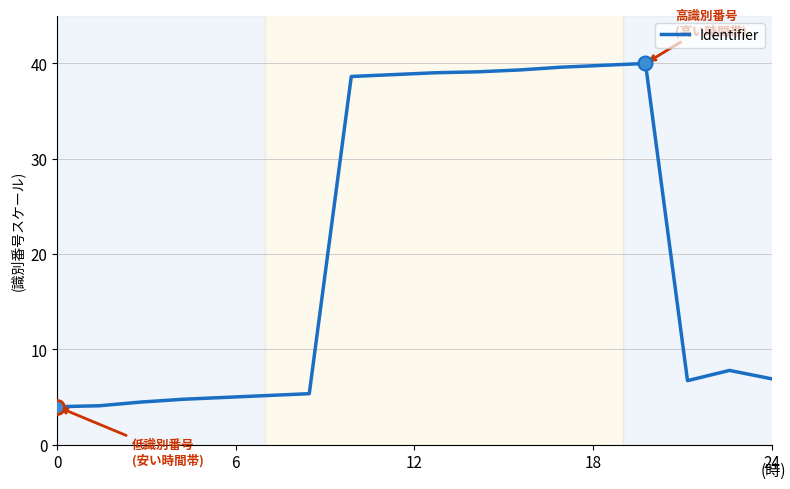

What is the smallest value displayed?

4.0